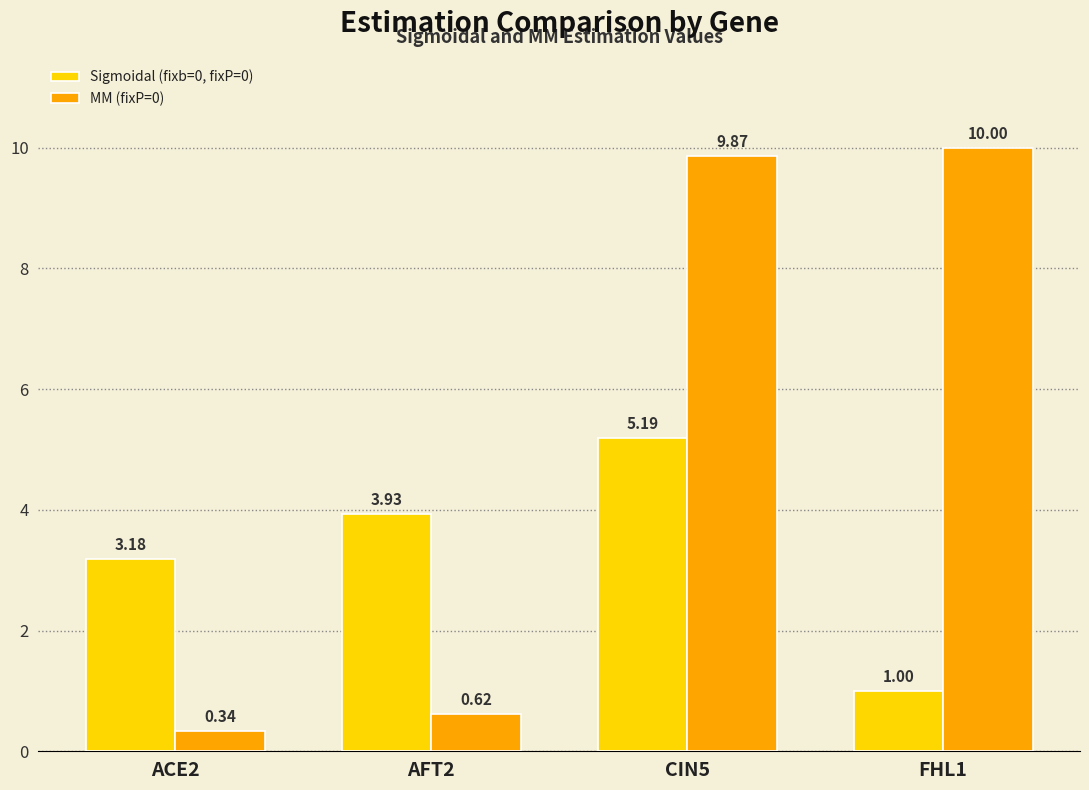

Rank the series at CIN5 from highest to lowest value.

MM (fixP=0), Sigmoidal (fixb=0, fixP=0)